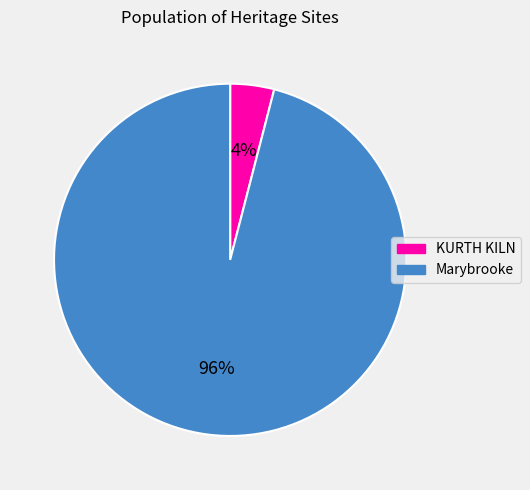

Which category has the smallest portion of the pie?

KURTH KILN